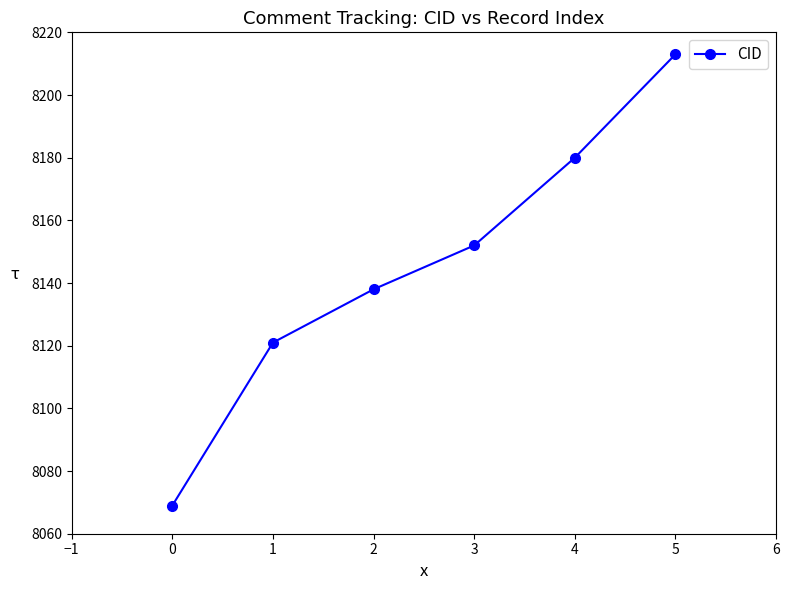

Is it true that the value at 3 is 11296?

False